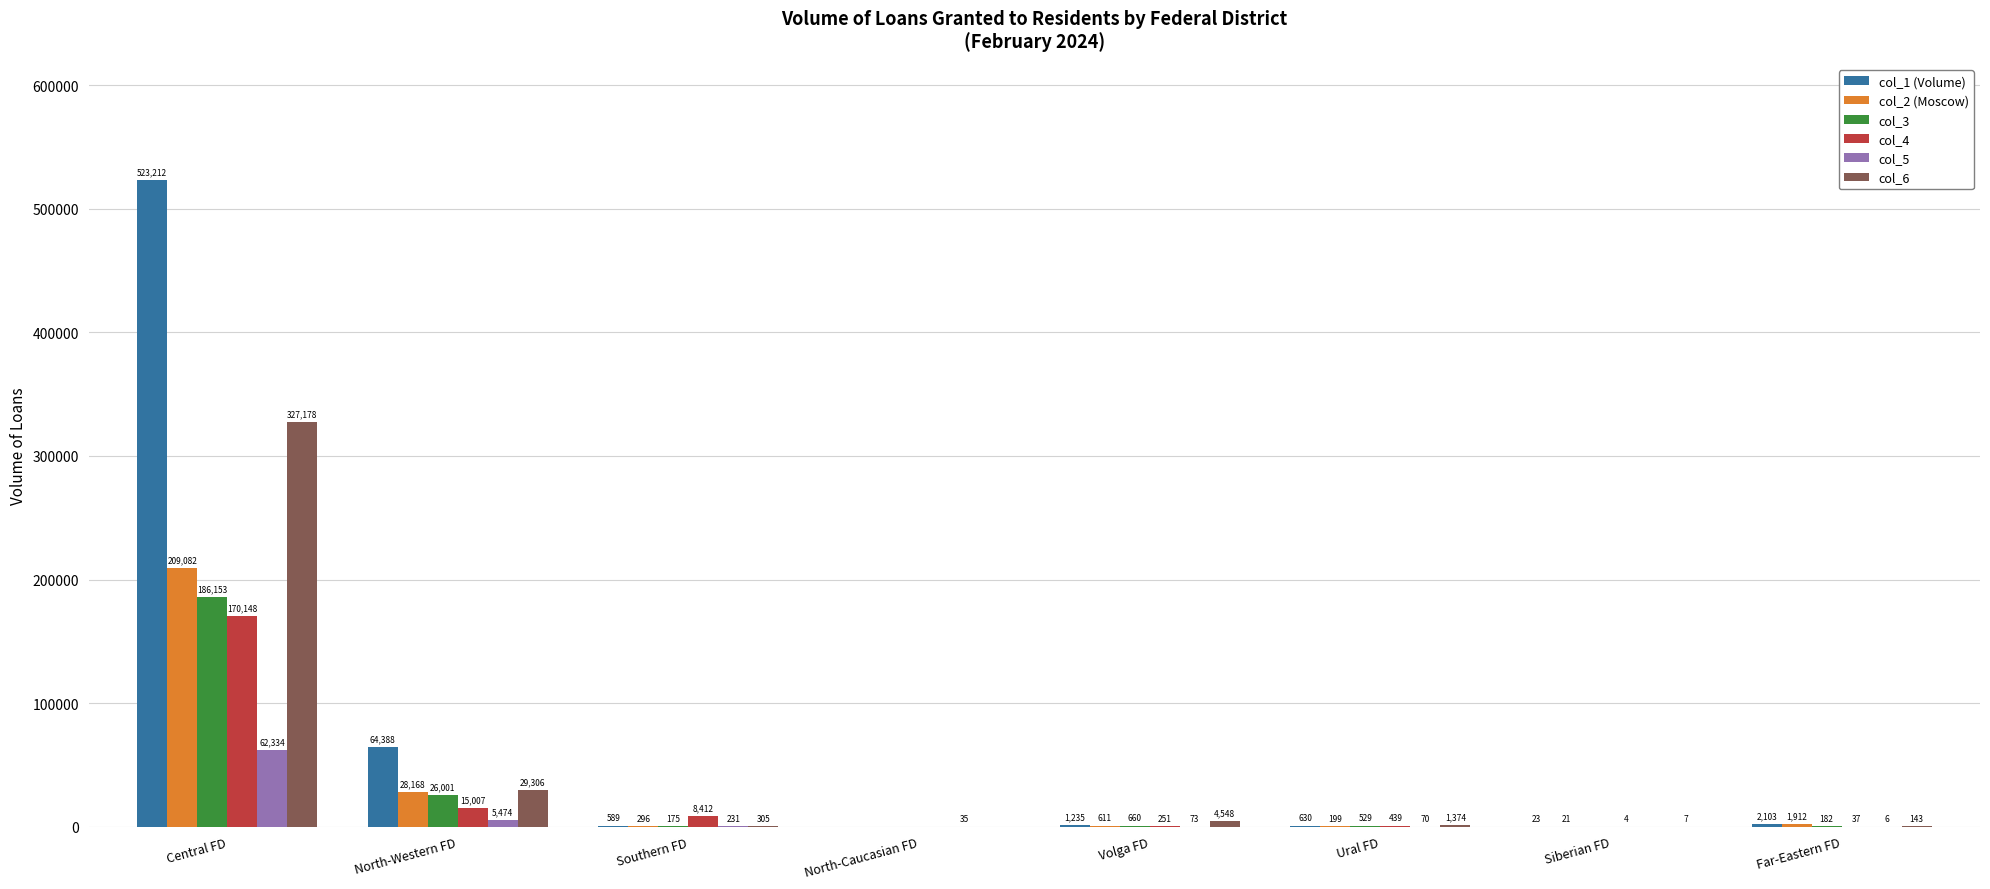

Is it true that col_1 (Volume) equals 523212 at Central FD?

True